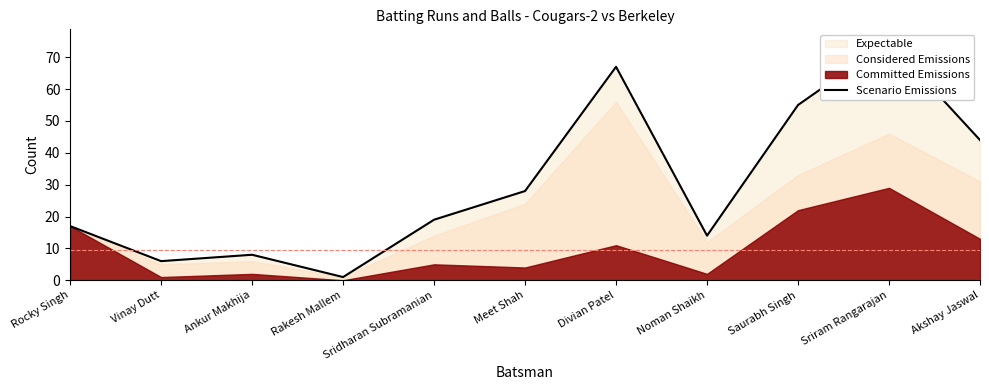

At which label is the value closest to 38?

Akshay Jaswal